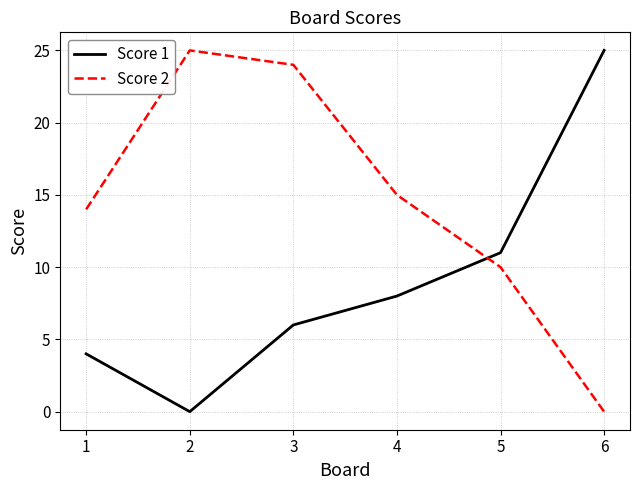

Does the chart display data point markers on the line(s)?

No